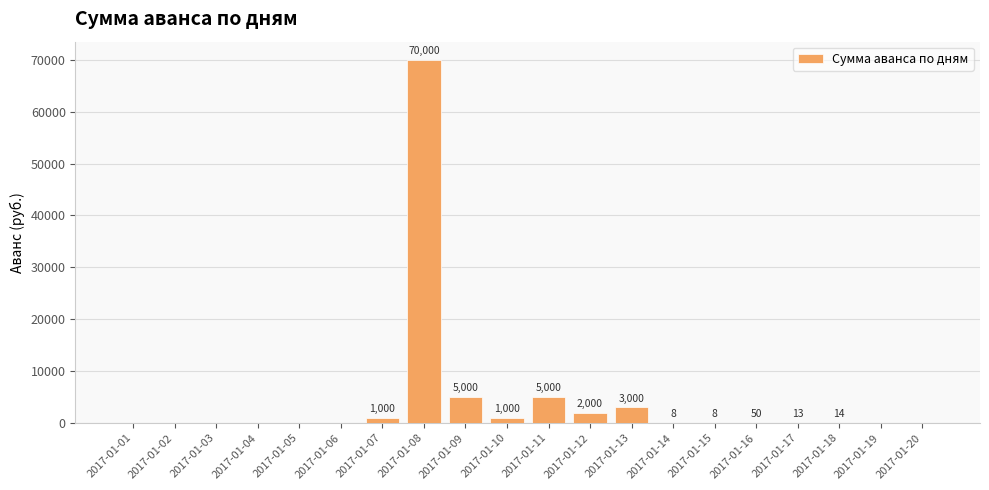

At which category does the chart reach its peak across all series?

2017-01-08